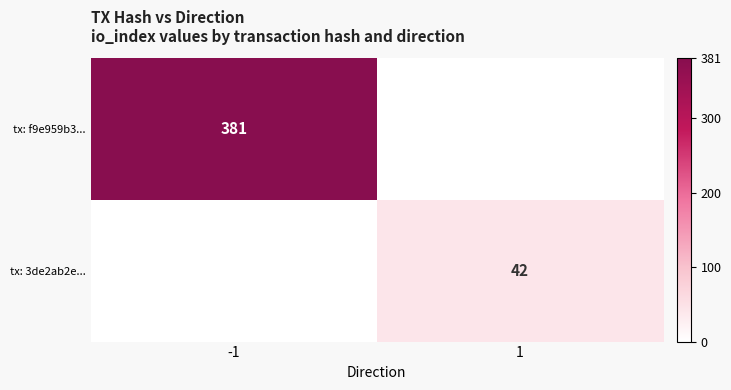

At how many categories does at least one series exceed 59?

1